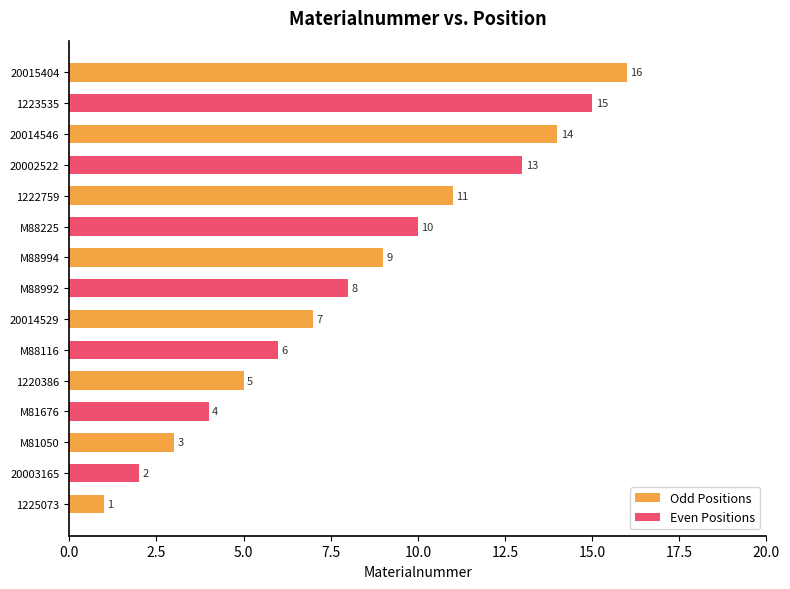

What is the difference between the maximum and minimum values?

15